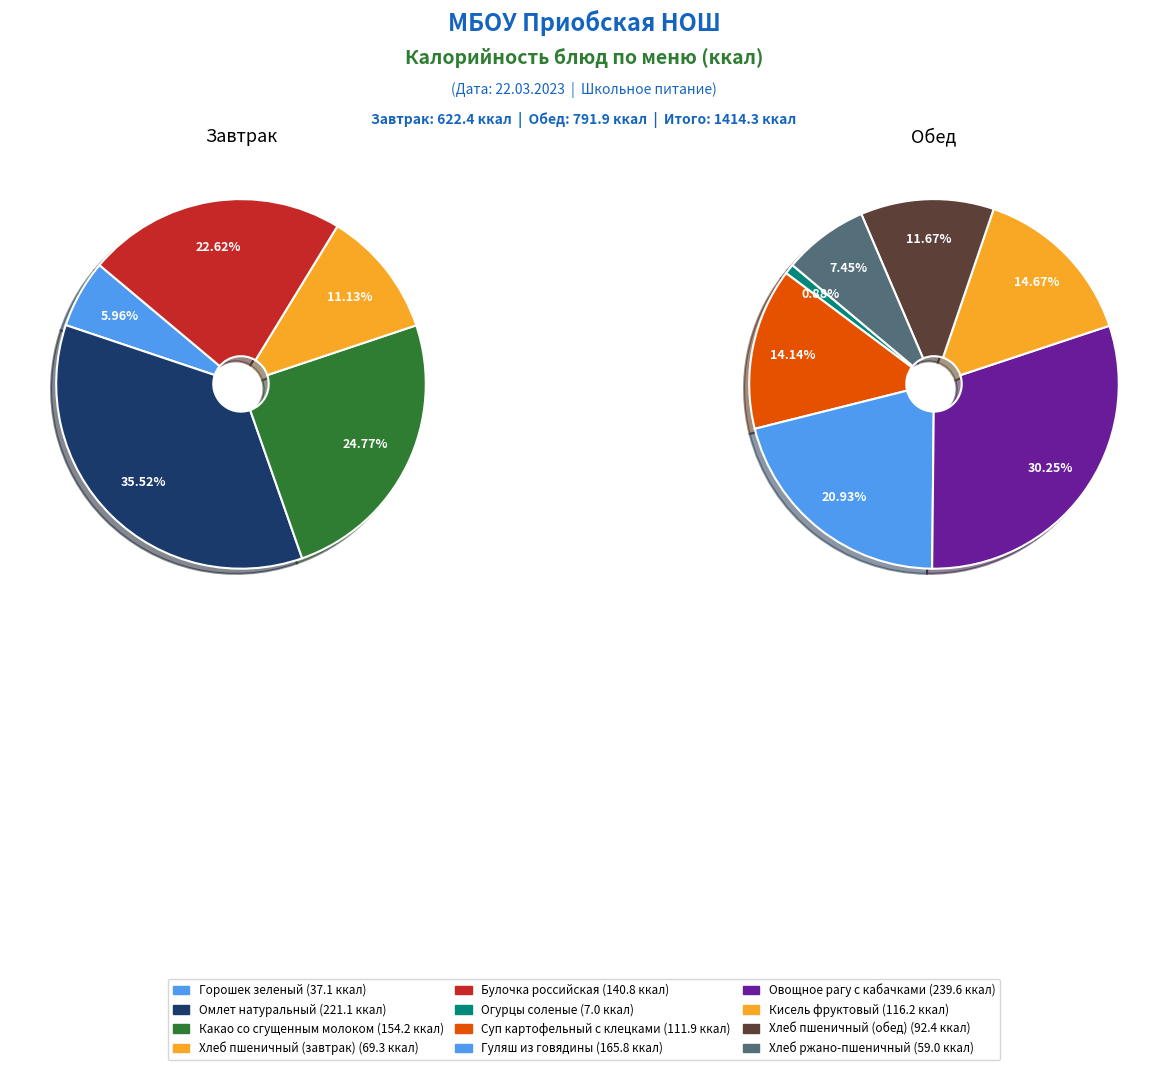

Count the number of slices in the pie.

12